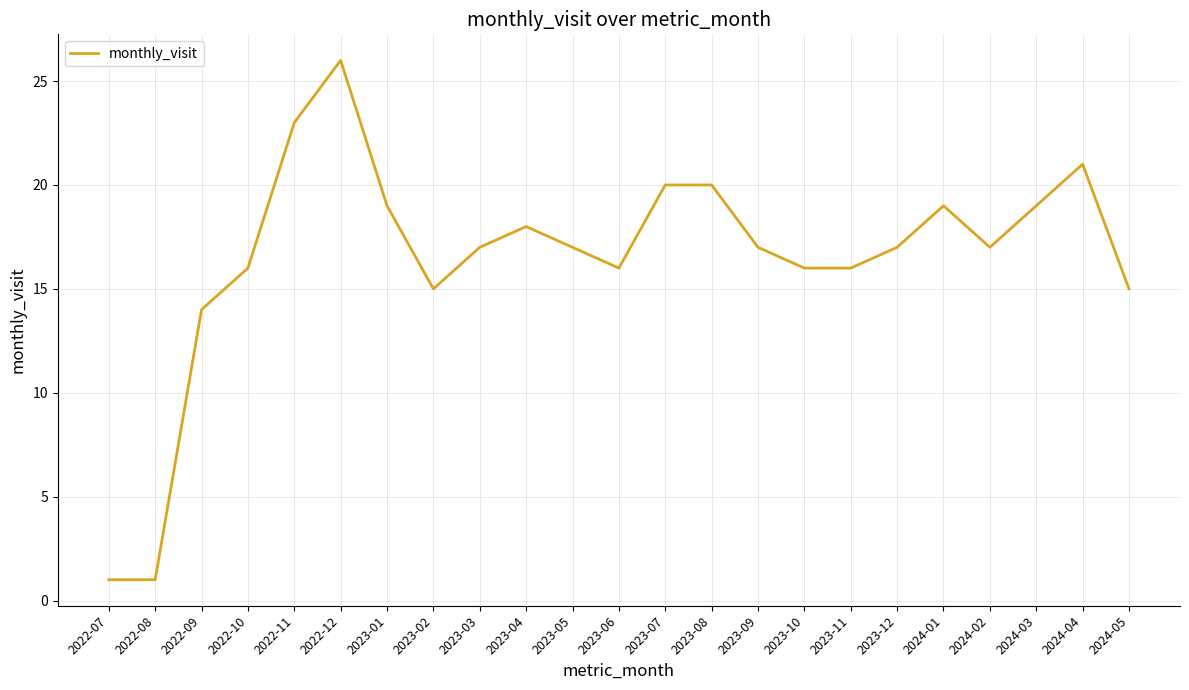

What is the difference between the values at 2022-09 and 2022-11?

9